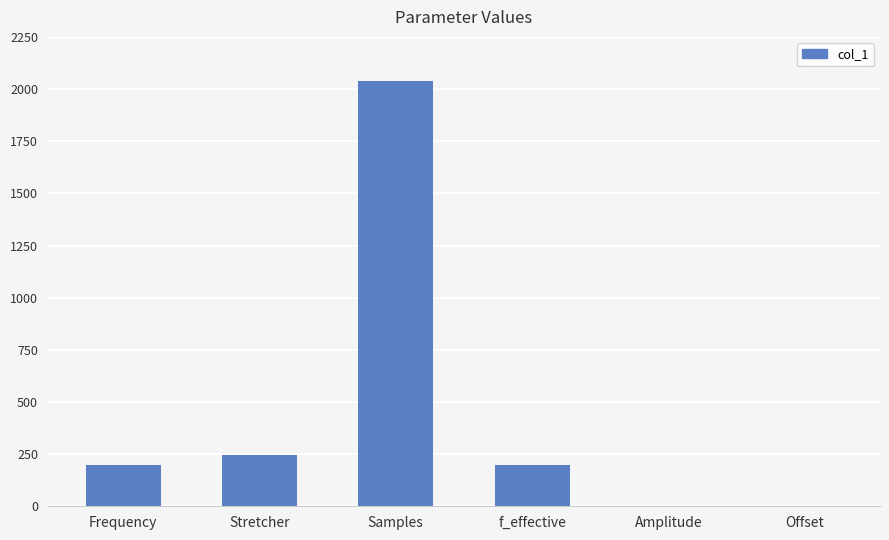

What is the change in value from Frequency to Samples?

+1840.0